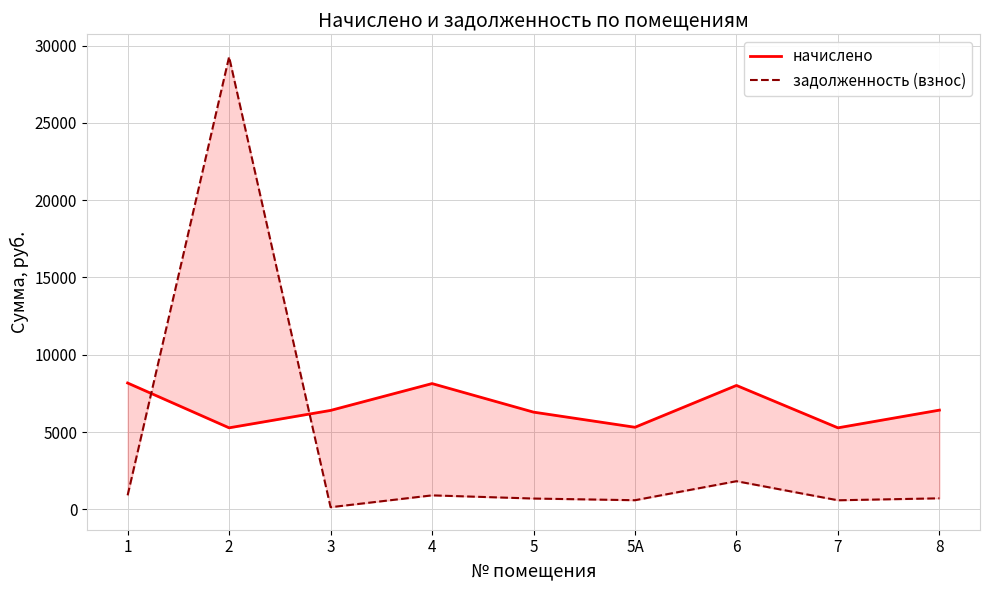

Where is the first local minimum for начислено?

2